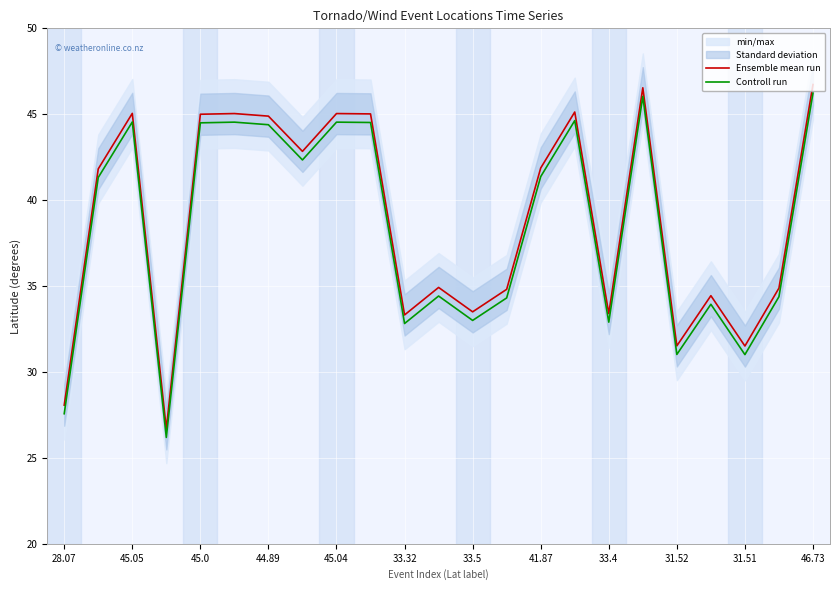

What is the label of the 1st point from the left?

28.07